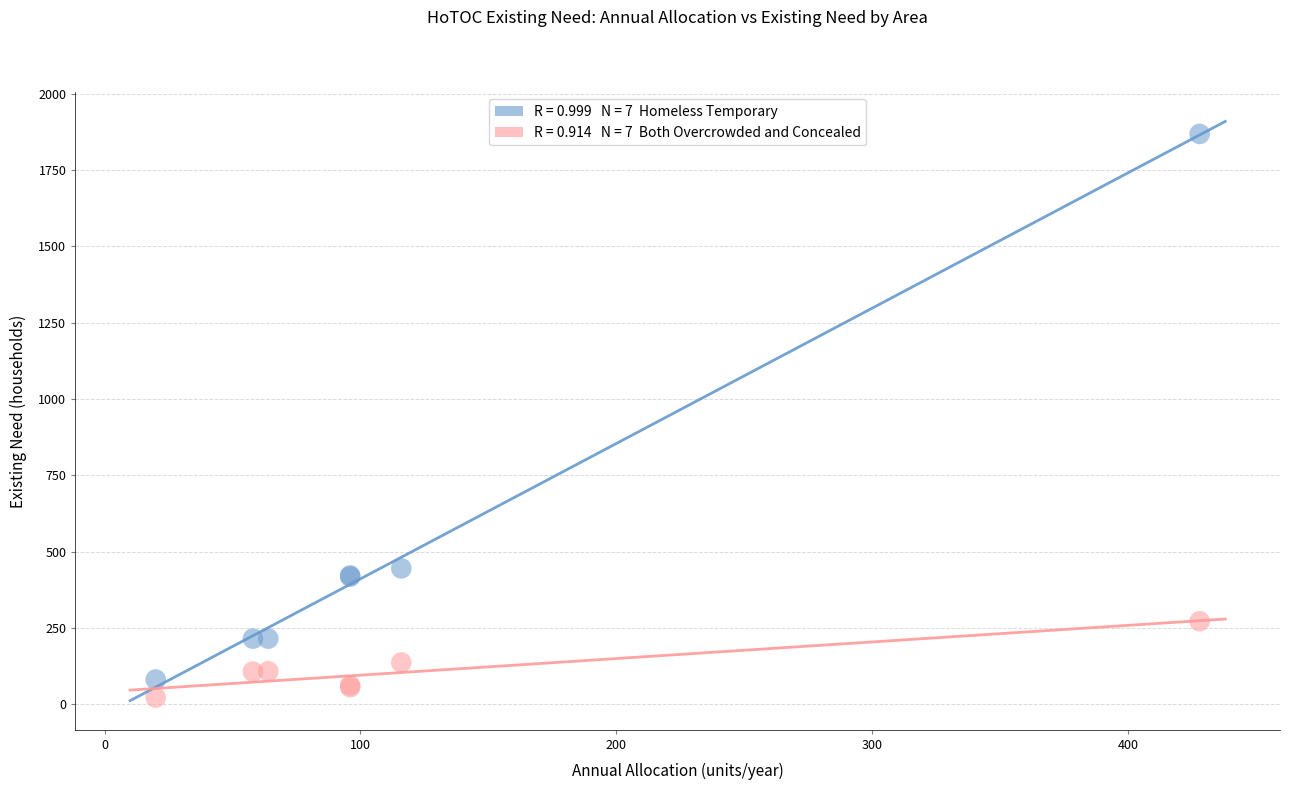

Across all series, what Y value is closest to 945?

445